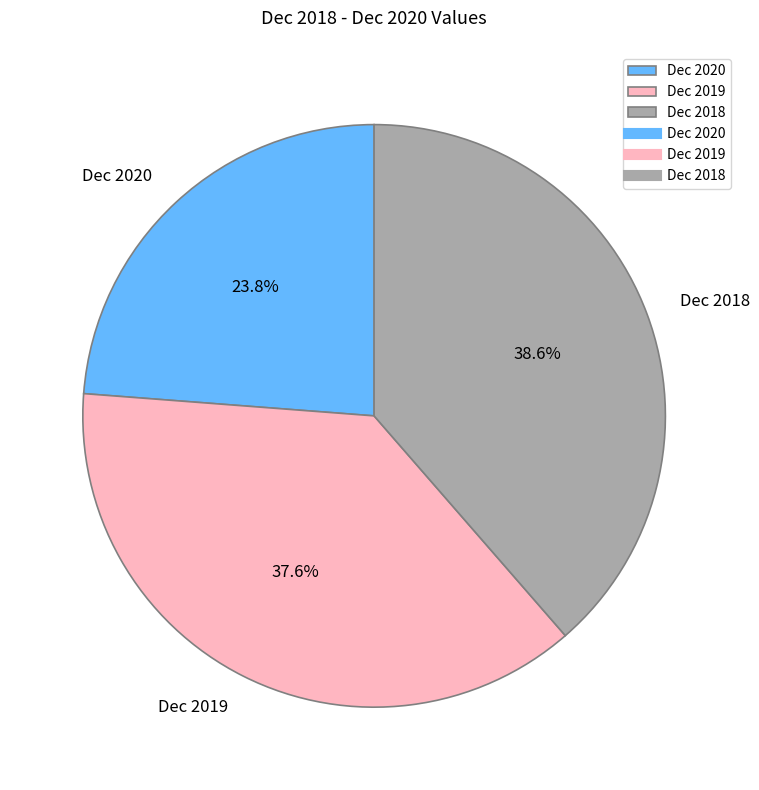

What percentage is the Dec 2020 slice, to the nearest percent?

24%